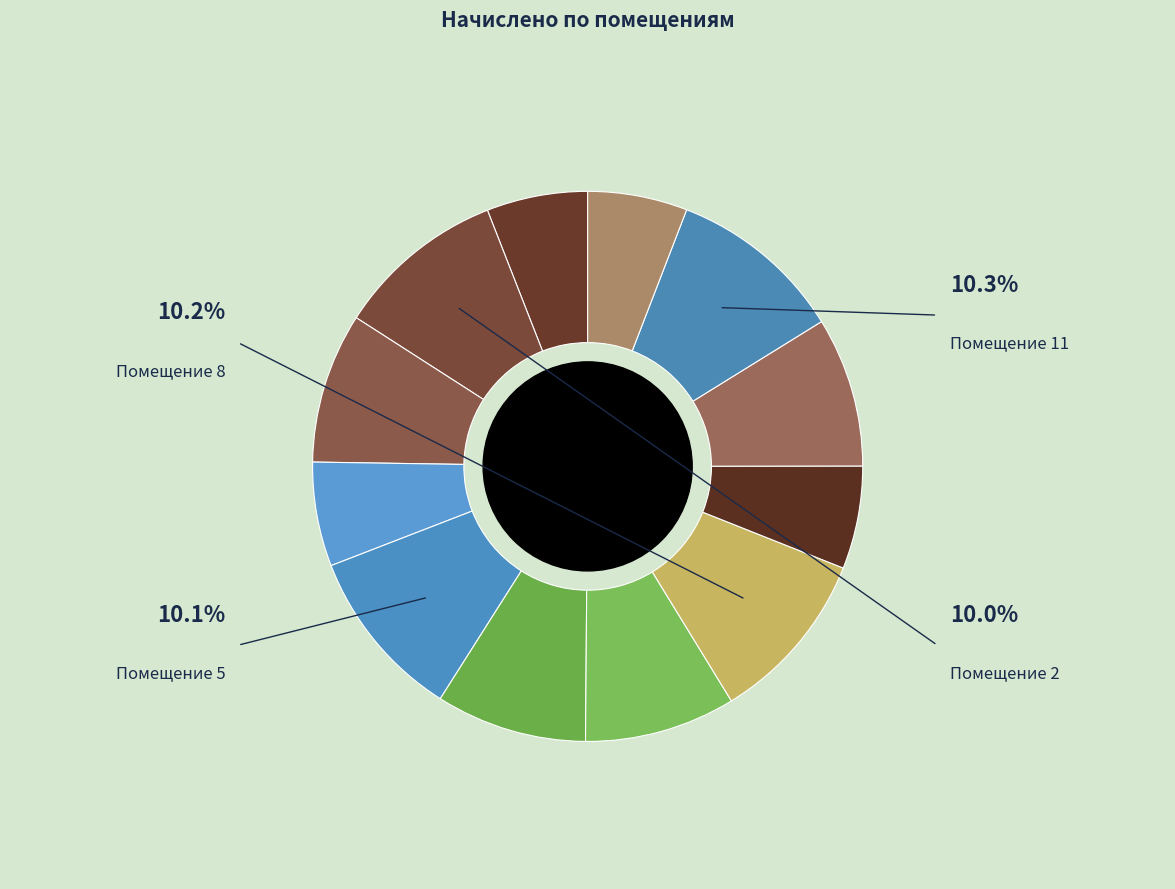

How many slices are in this pie chart?

12